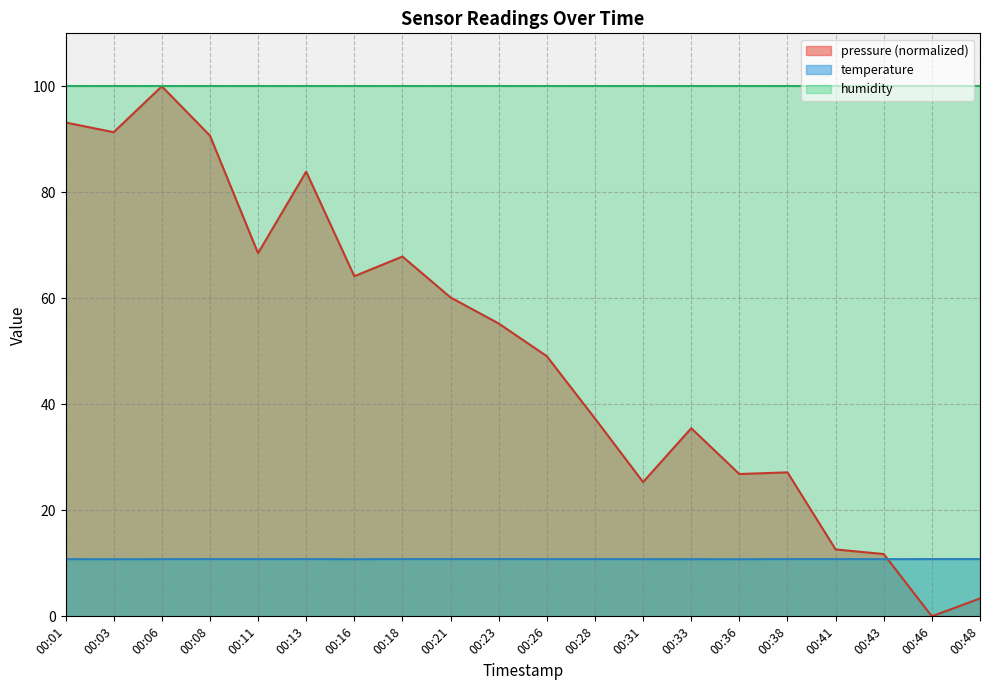

What is the sum of all pressure values?

1004.1